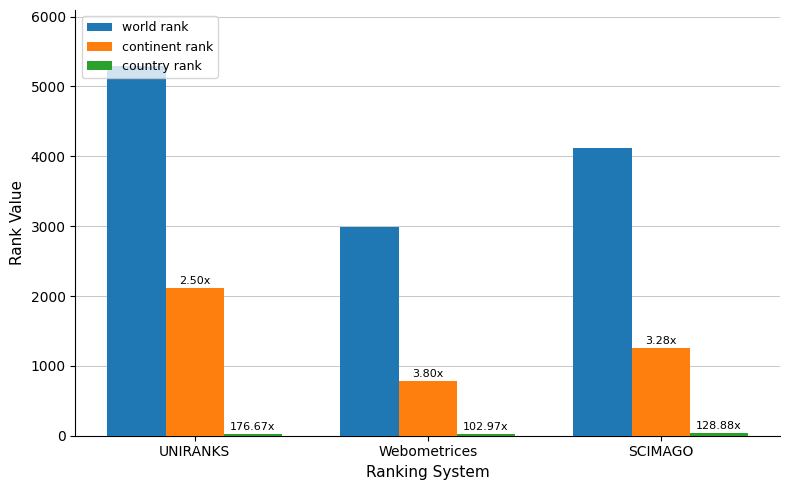

List the labels in order of continent rank value, smallest first.

Webometrices, SCIMAGO, UNIRANKS